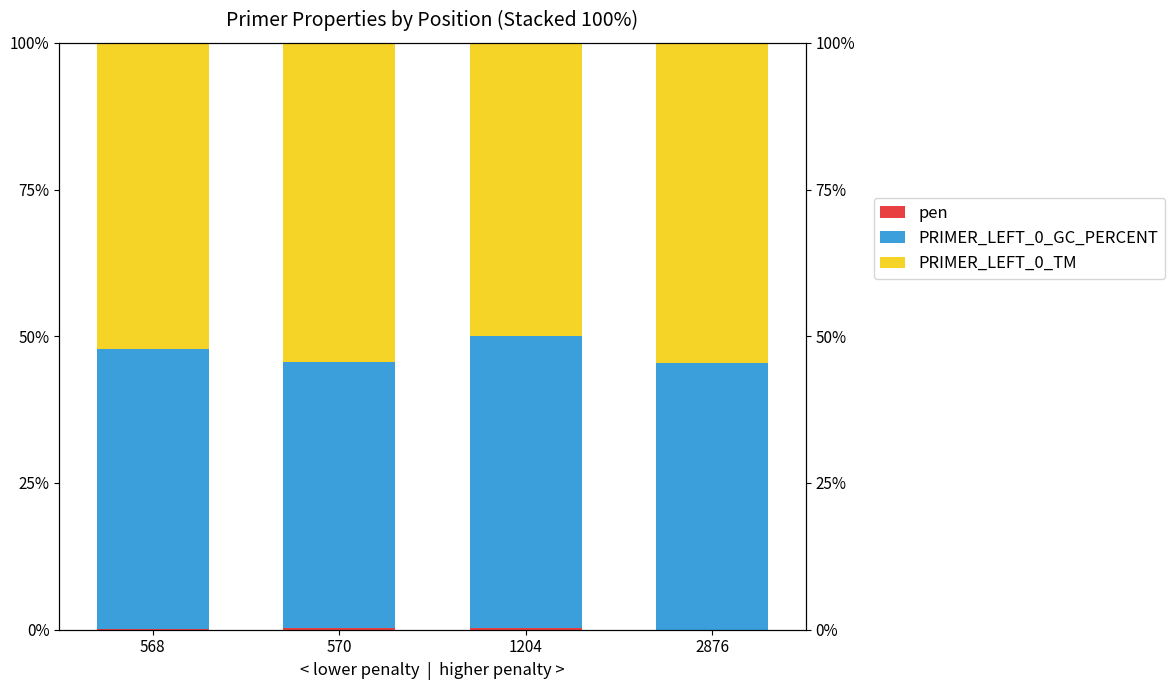

Rank the series by their maximum value, from highest to lowest.

PRIMER_LEFT_0_TM, PRIMER_LEFT_0_GC_PERCENT, pen